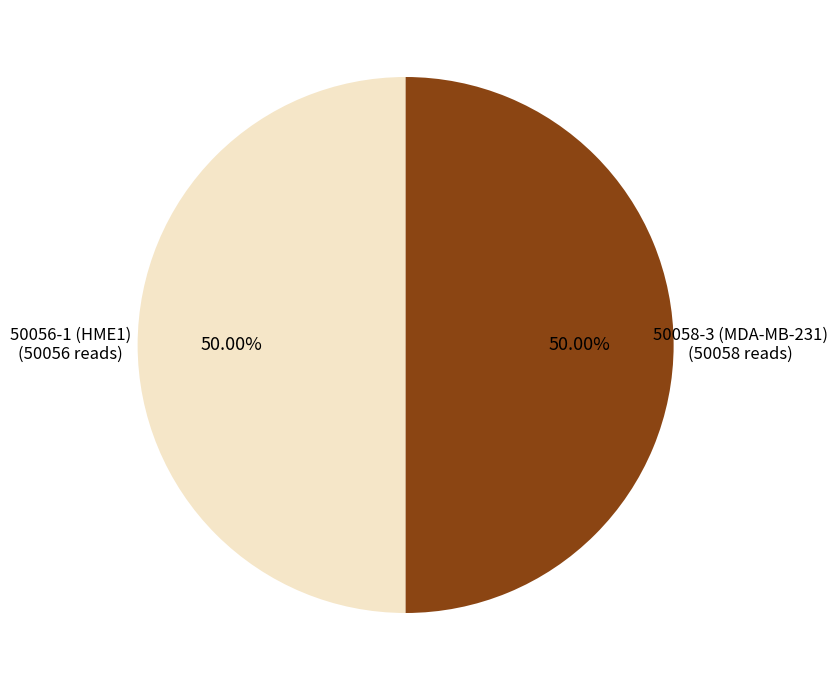

What is the ratio of the value at 50058-3 (MDA-MB-231) to the value at 50056-1 (HME1)?

1.0